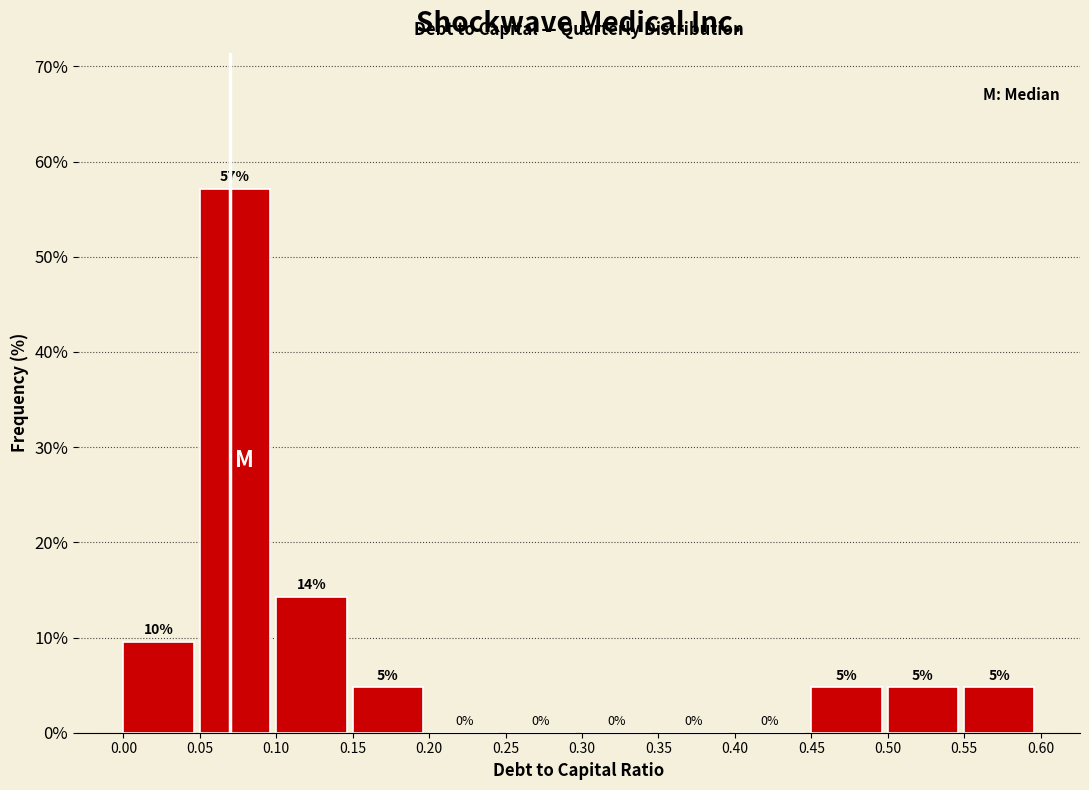

Which range on the x-axis has the tallest bar?

0.05 to 0.10